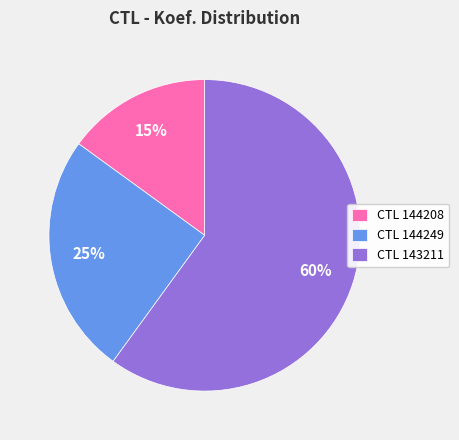

Which slice represents more than half of the pie?

CTL 143211